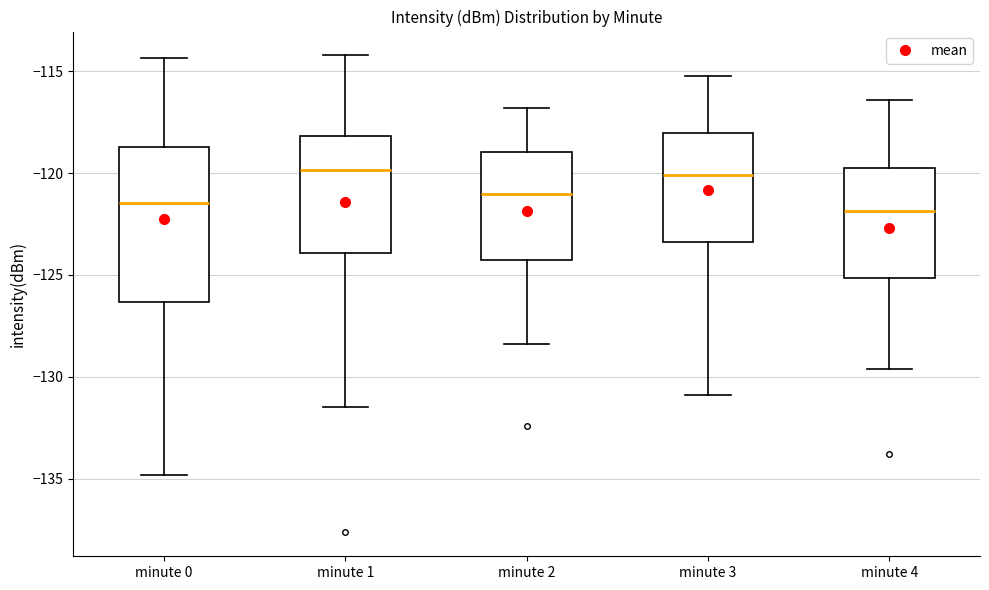

Where does the lower whisker of the box for minute 2 end on the y-axis? The values are not printed on the chart, so give them approximately, as read against the axis.

-128.5